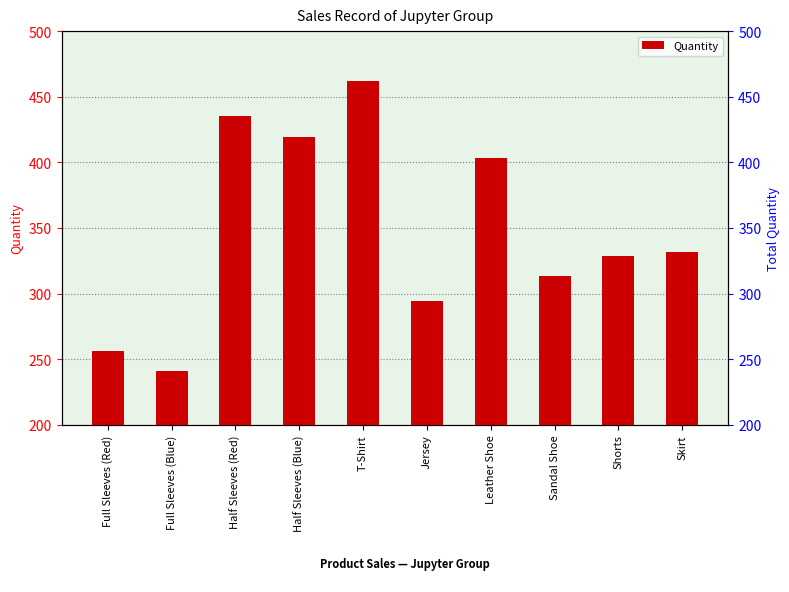

What is the label of the 10th bar from the left?

Skirt